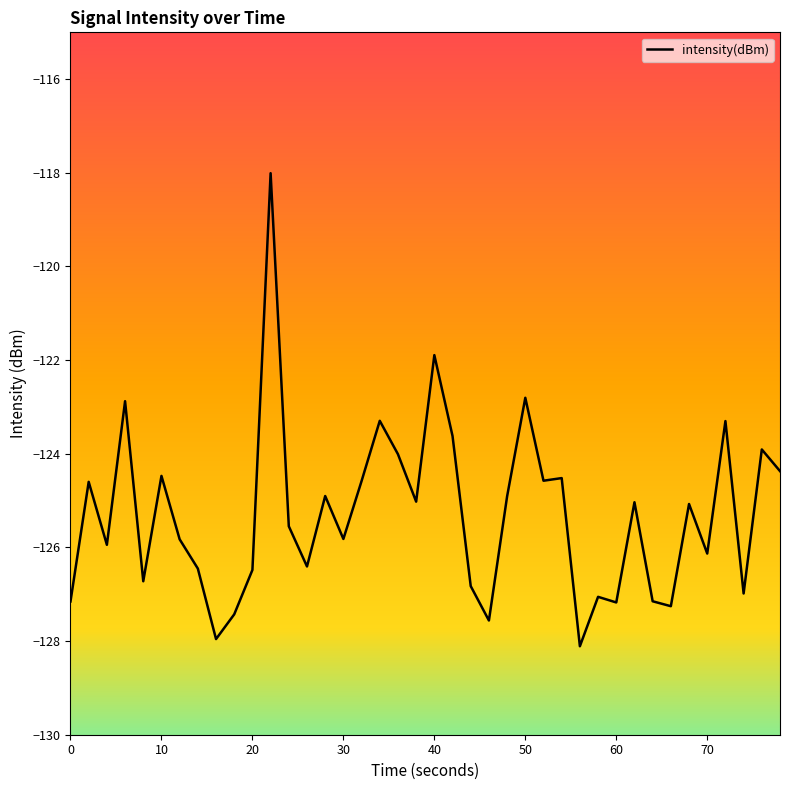

What is the smallest value displayed?

-128.1